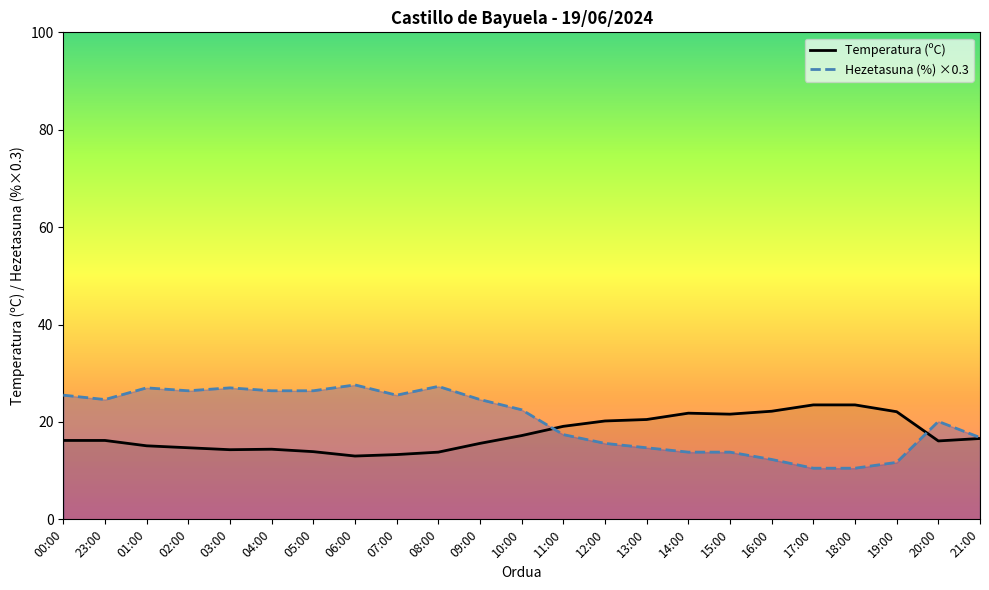

At which label does Hezetasuna (%) ×0.3 reach its minimum?

17:00